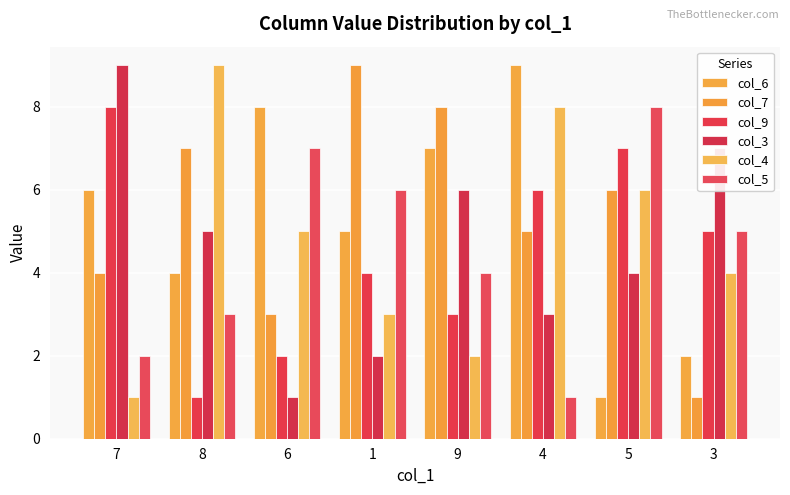

Where is col_6 nearest to the value 5?

1